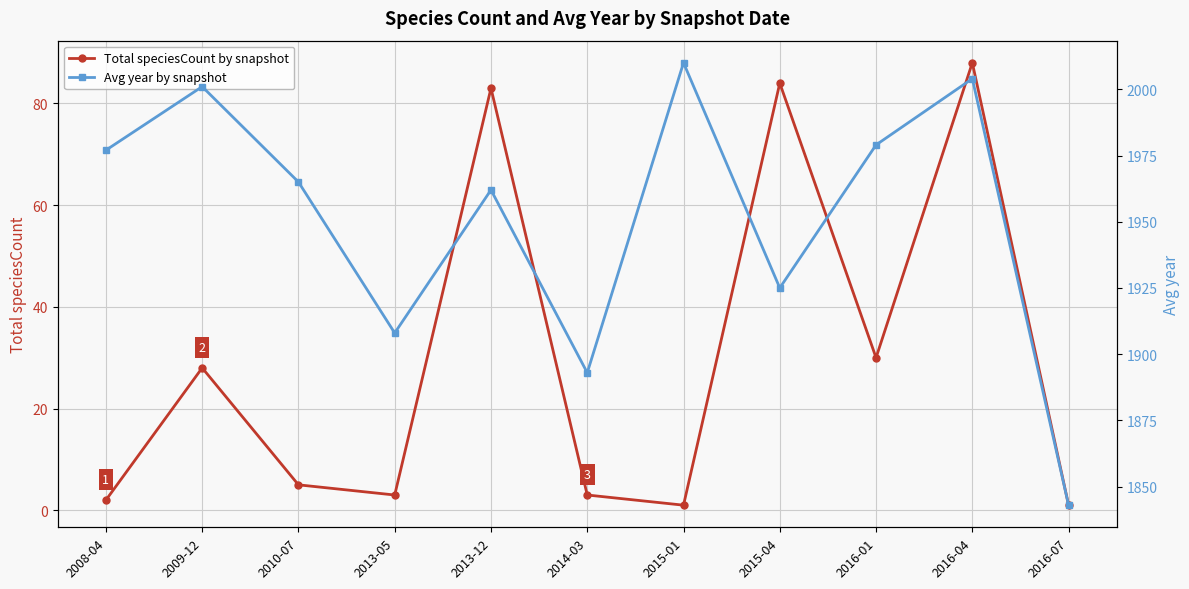

Is this an area chart (filled region under the line)?

No